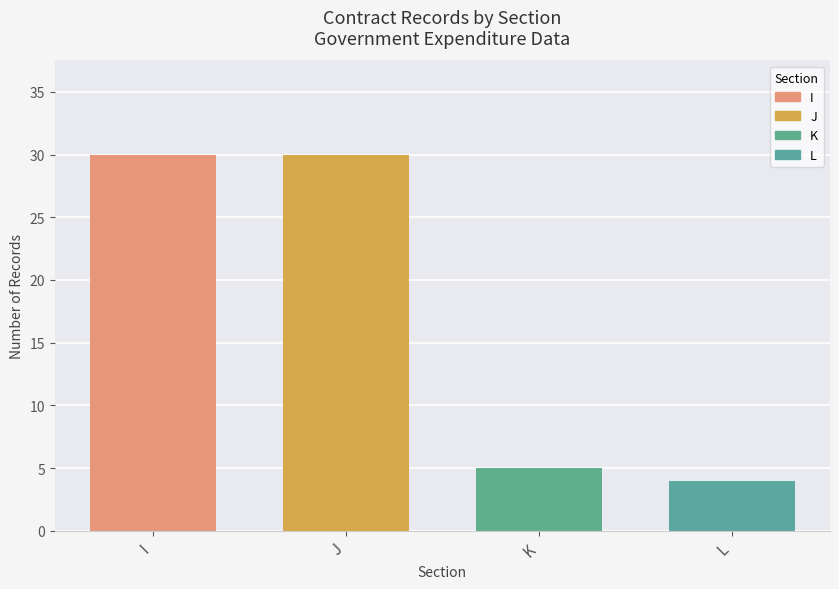

Between L and I, which is larger?

I